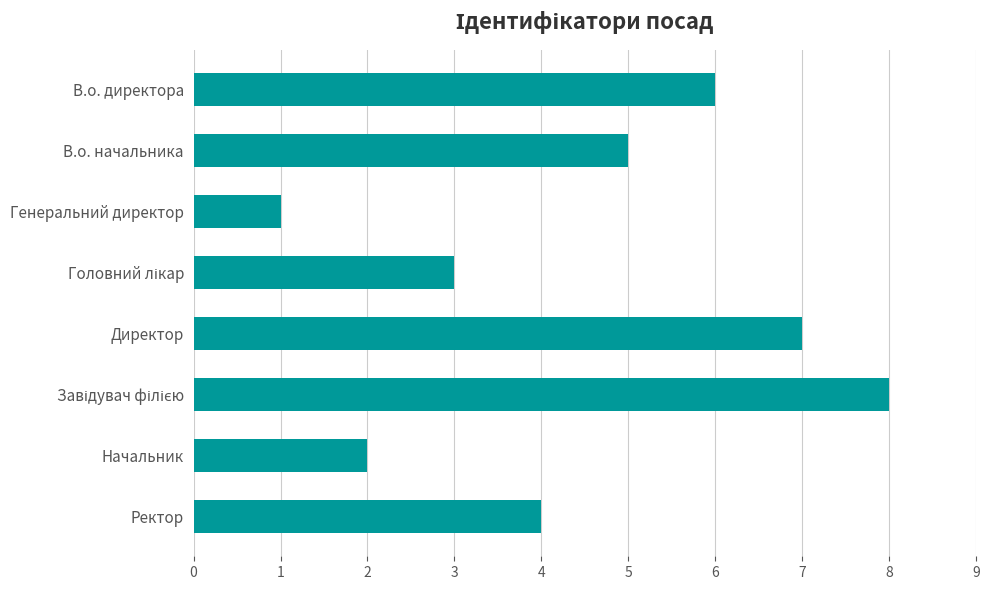

What is the maximum value shown in the chart?

8